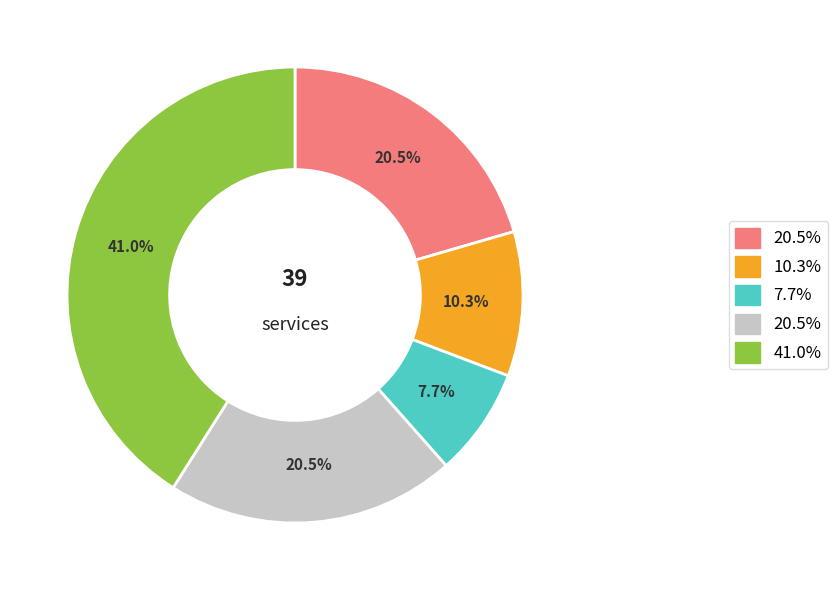

Does any single category account for the majority?

No